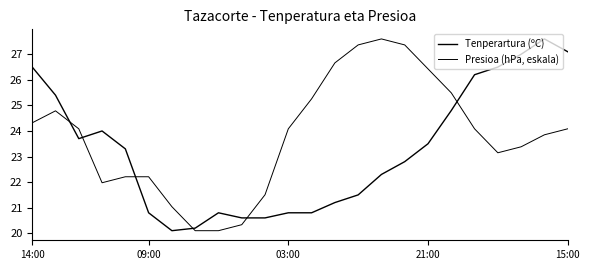

Where does the Tenperartura (ºC) series first go above 23?

14:00